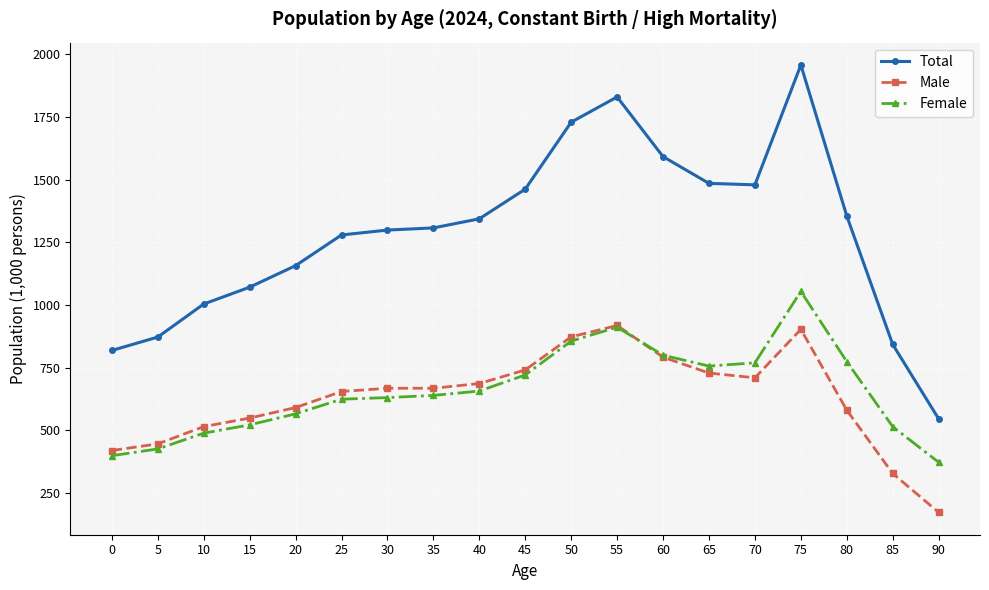

Rank the series by their maximum value, from highest to lowest.

Total, Female, Male